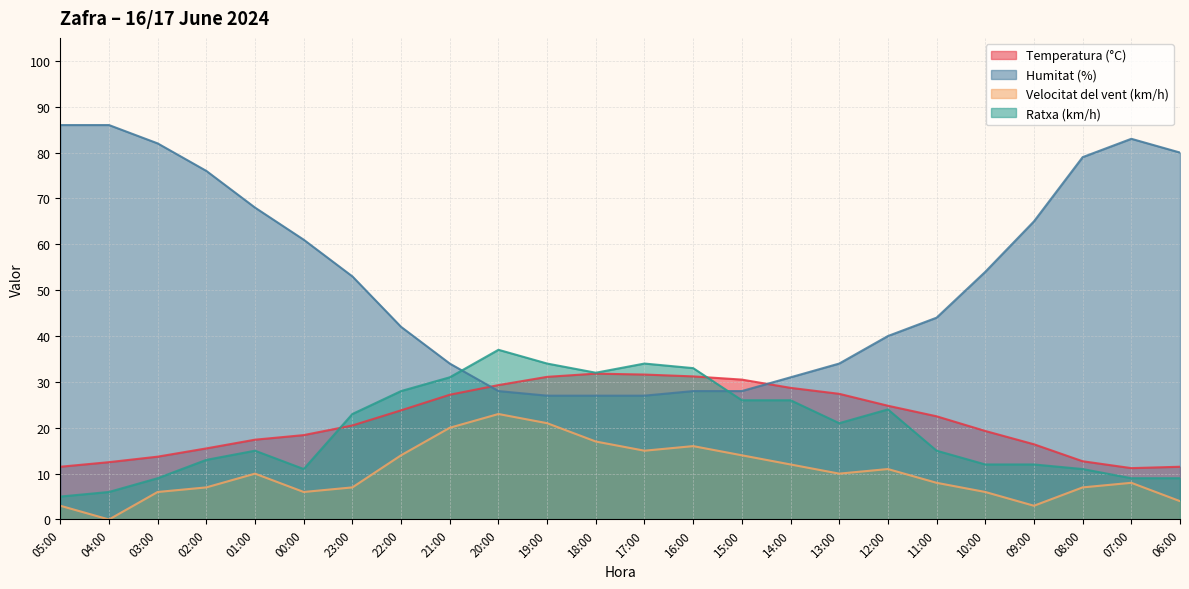

Rank the categories by Velocitat del vent (km/h) value from highest to lowest.

20:00, 19:00, 21:00, 18:00, 16:00, 17:00, 22:00, 15:00, 14:00, 12:00, 01:00, 13:00, 11:00, 07:00, 02:00, 23:00, 08:00, 03:00, 00:00, 10:00, 06:00, 05:00, 09:00, 04:00